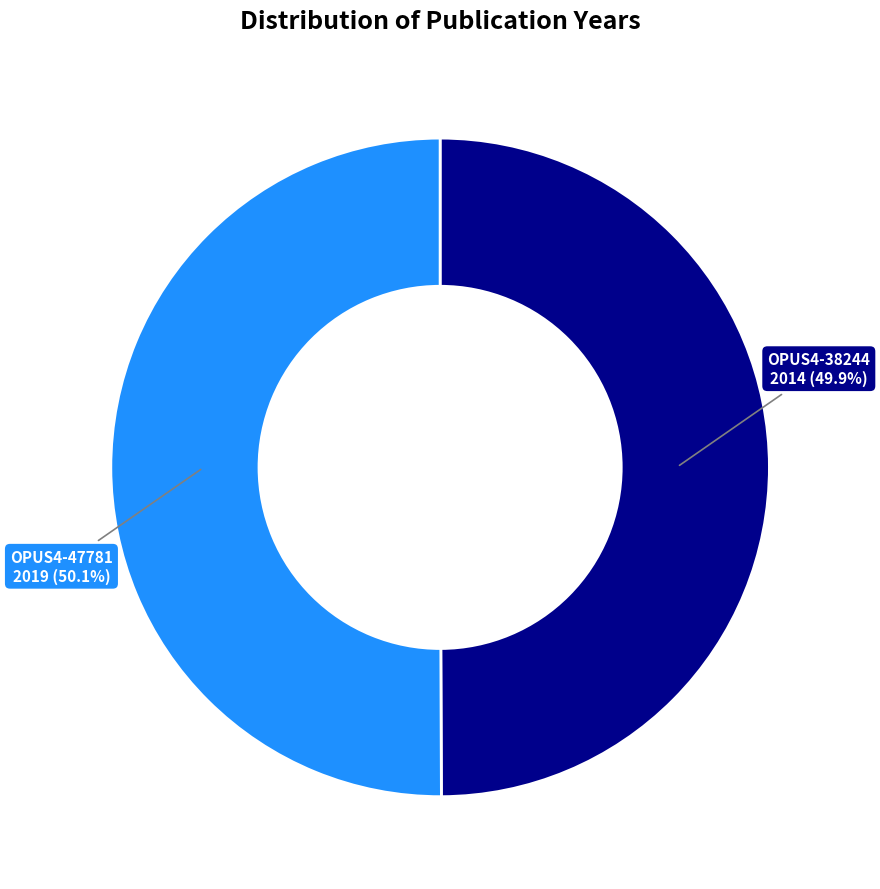

To the nearest percent, what portion does OPUS4-38244 represent?

50%